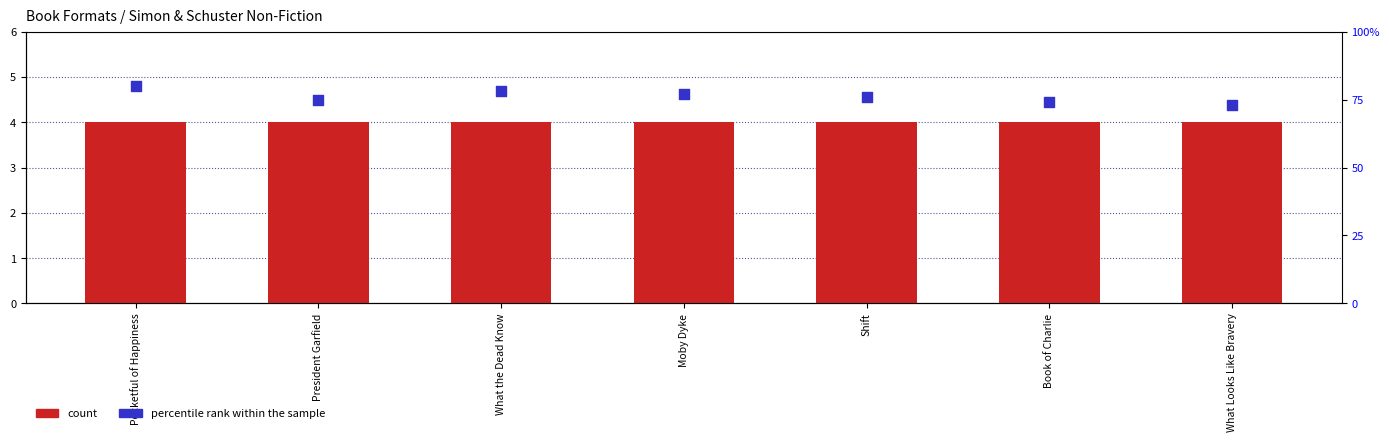

Which series reaches the maximum Y coordinate?

percentile rank within the sample